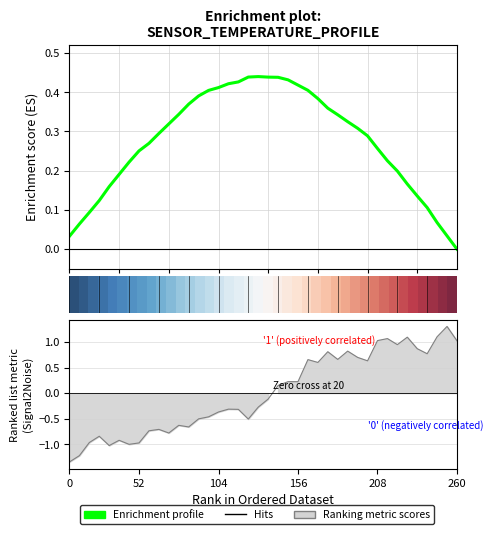

What is the difference between the maximum and minimum values in the Ranking metric scores series?

2.6